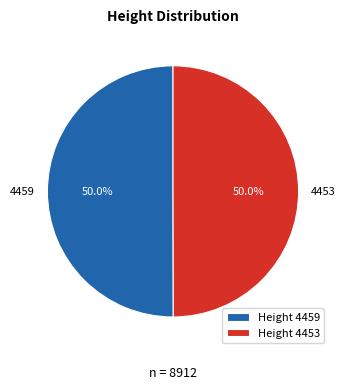

Approximately how many times larger is the value at 4459 compared to 4453?

1.0